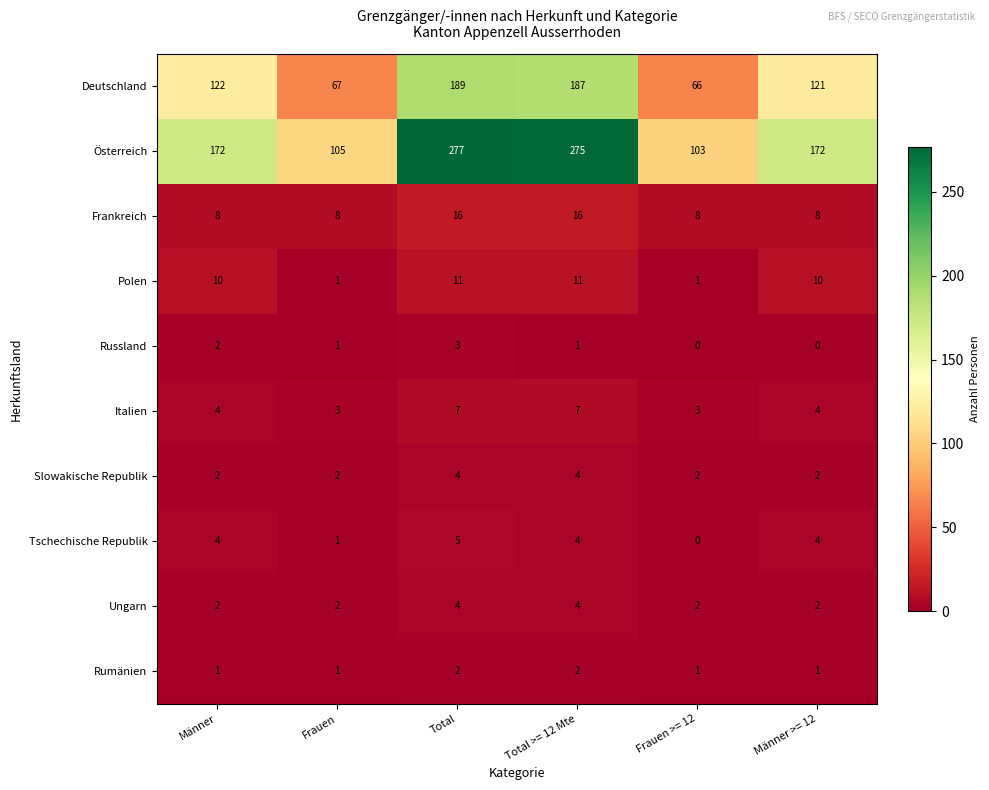

What is the sum of the Tschechische Republik values at Männer and Total?

9